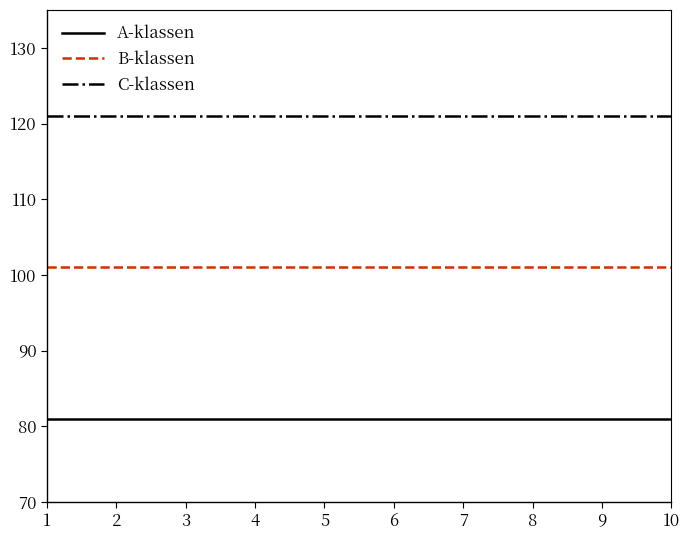

What is the total value across all series at 6?

303